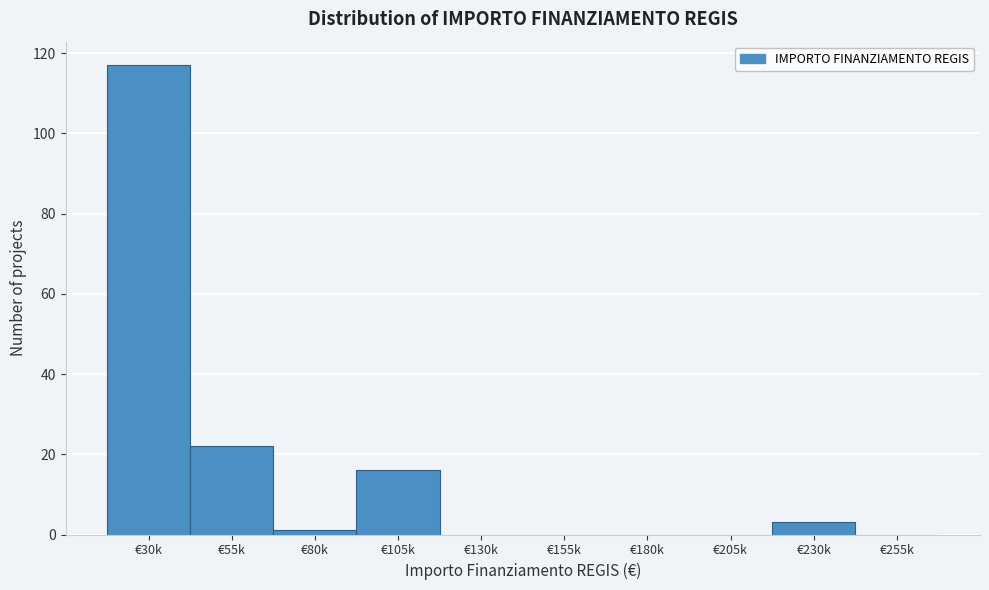

Reading left to right, transcribe all the data shown in this chart.

€30k=117	€55k=22	€80k=1	€105k=16	€130k=0	€155k=0	€180k=0	€205k=0	€230k=3	€255k=0